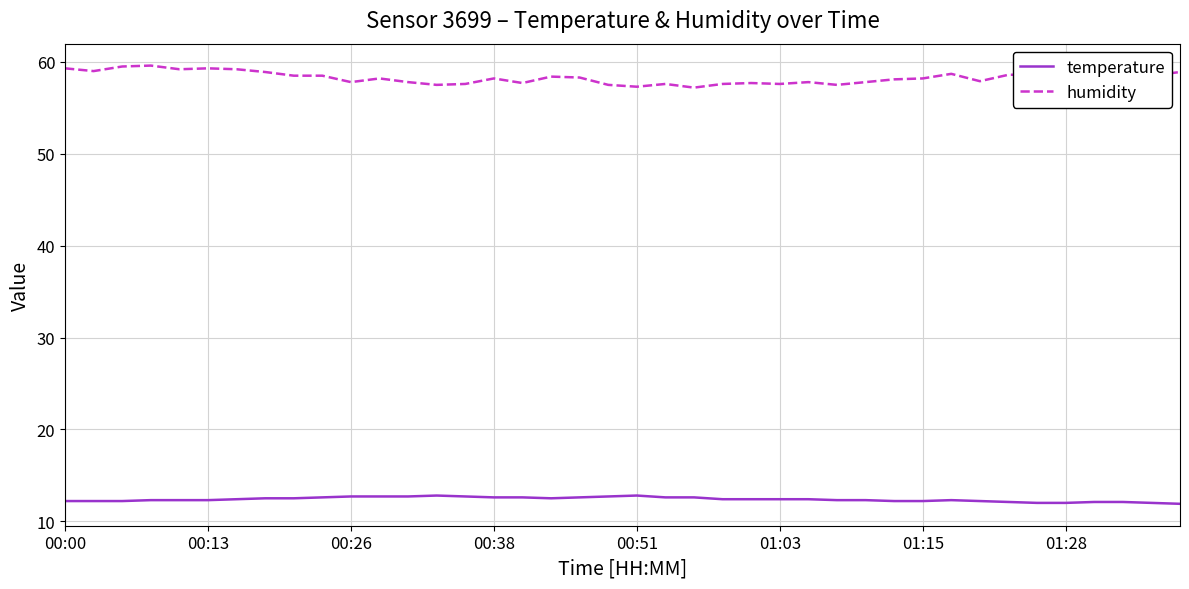

Which series has the largest range (max minus min)?

humidity